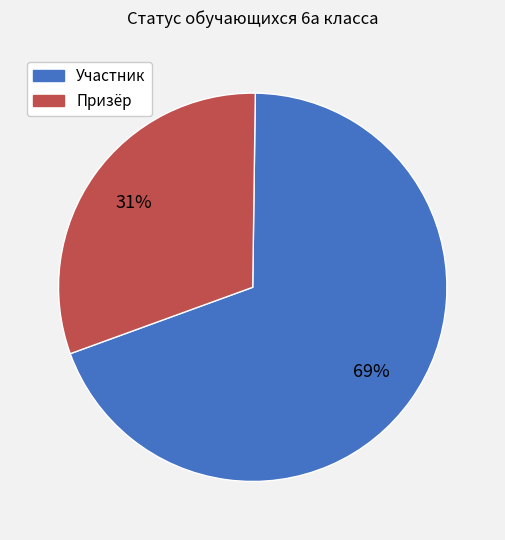

Which slice represents more than half of the pie?

Участник